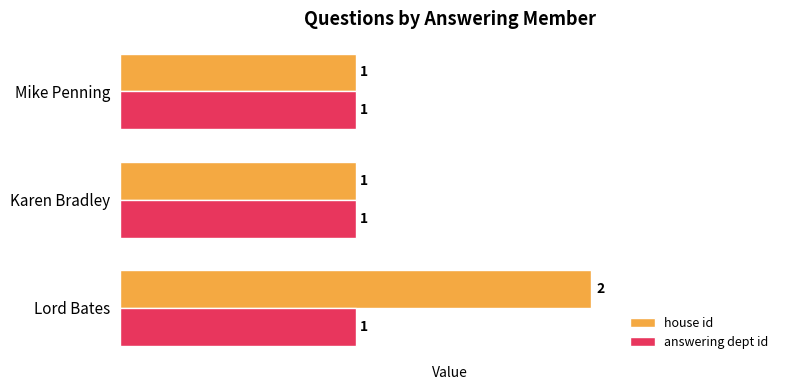

Which series has the largest total across all categories?

house id